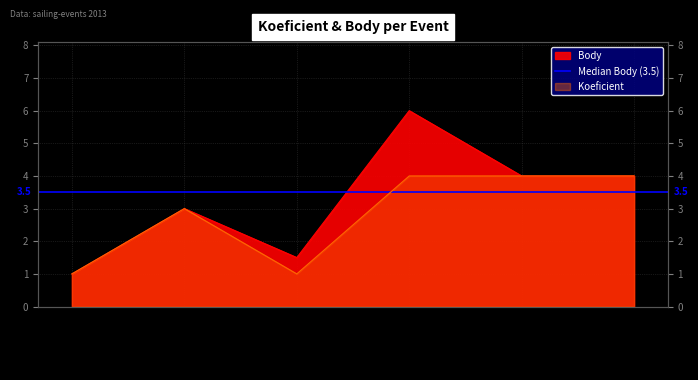

Where does the Body series first go above 4?

2013-10-05